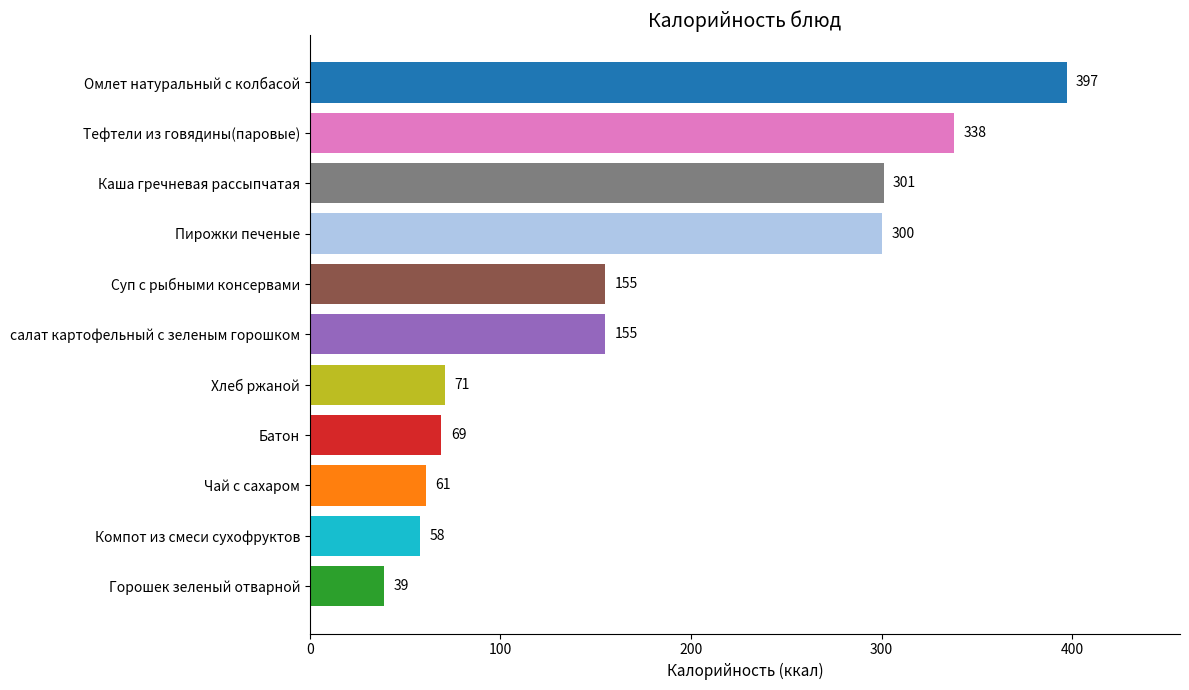

What is the difference between the second highest and minimum values?

299